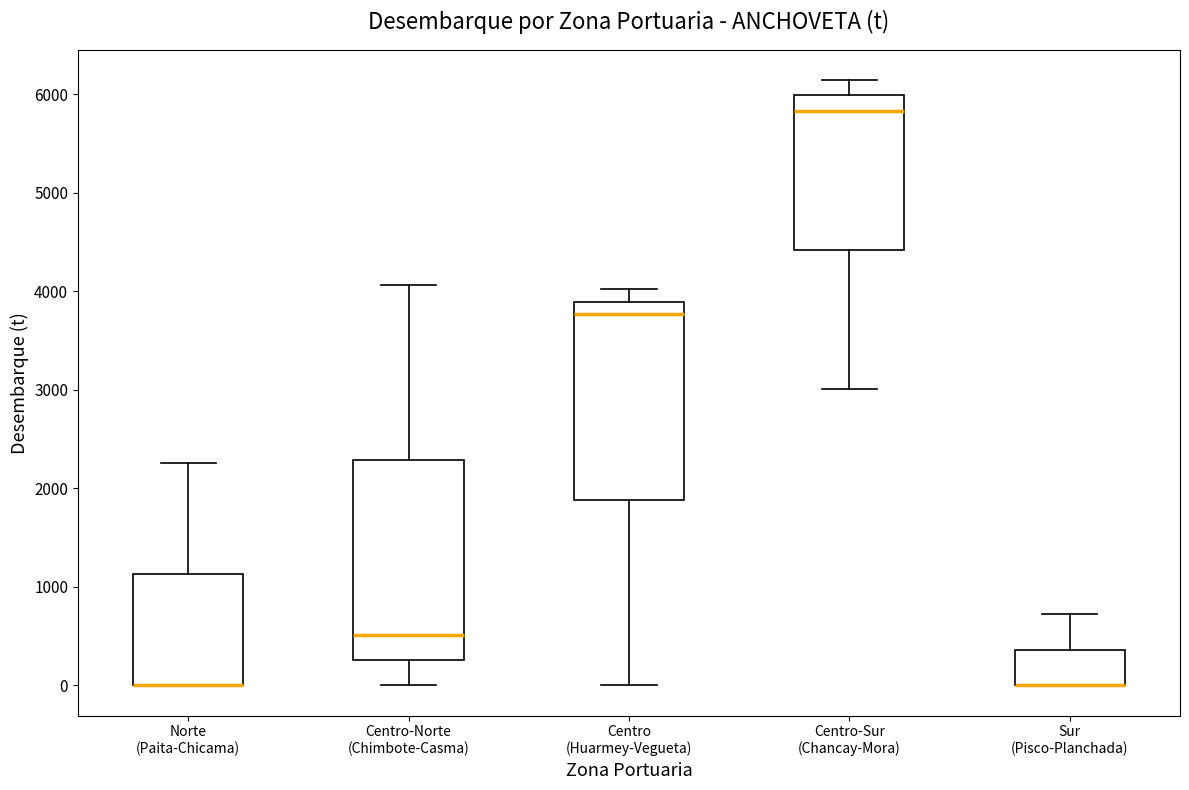

Reading left to right, read every box against the y-axis: the position of its median line, the range the box covers, and the ends of its whiskers. The values are not printed on the chart, so give them approximately, as read against the axis.

Norte (Paita-Chicama): median 0 (drawn on the box's lower edge), box 0 to 1100, whiskers 0 to 2300
Centro-Norte (Chimbote-Casma): median 500, box 300 to 2300, whiskers 0 to 4100
Centro (Huarmey-Vegueta): median 3800, box 1900 to 3900, whiskers 0 to 4000
Centro-Sur (Chancay-Mora): median 5800, box 4400 to 6000, whiskers 3000 to 6100
Sur (Pisco-Planchada): median 0 (drawn on the box's lower edge), box 0 to 400, whiskers 0 to 700